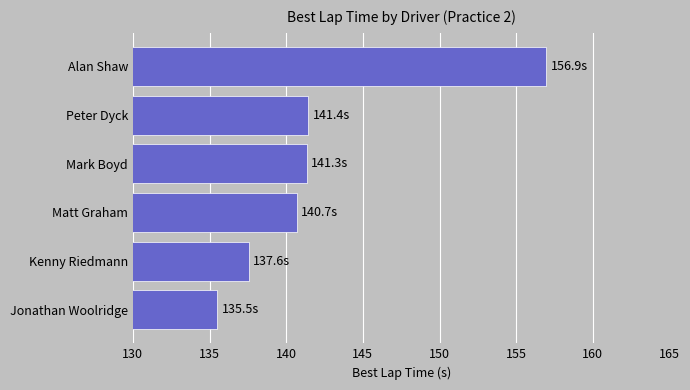

What is the difference between the values at Mark Boyd and Alan Shaw?

15.6